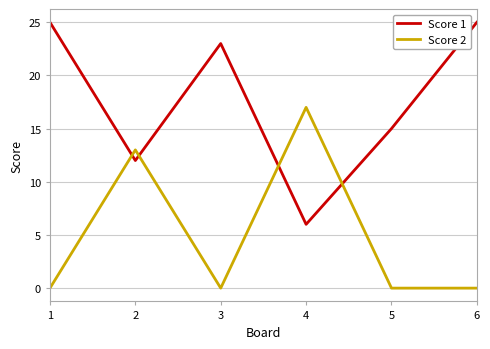

What are all the series names shown in the legend?

Score 1, Score 2